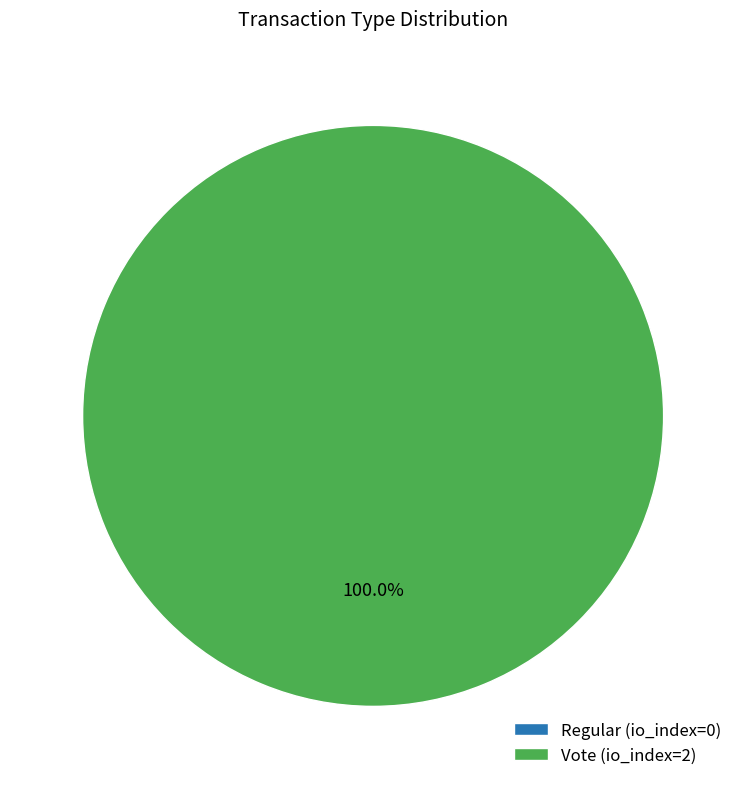

To the nearest percent, what is the difference between the largest and smallest slice percentages?

100%